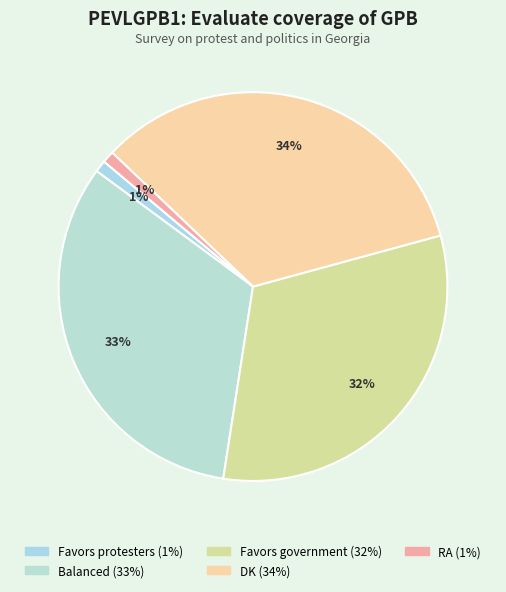

Approximately how many times larger is the value at Favors government compared to Balanced?

1.0